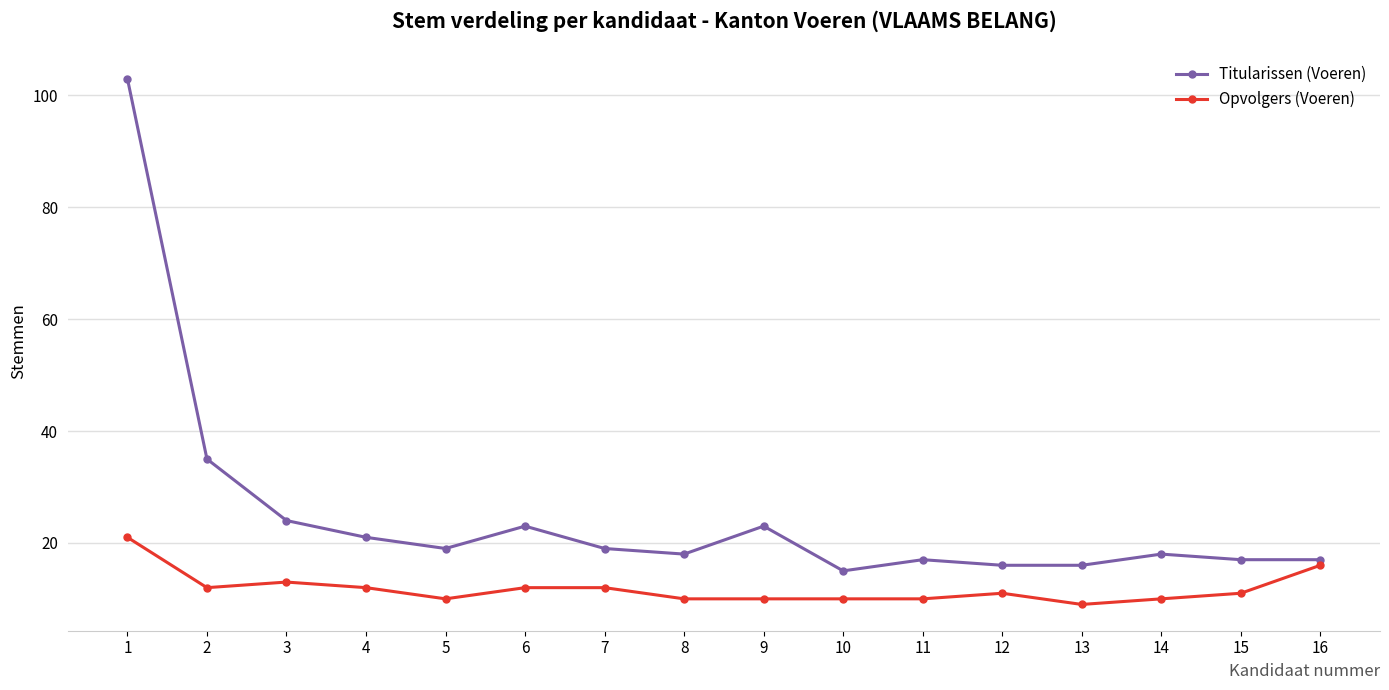

Reading left to right, list all the values displayed in this chart.

Titularissen (Voeren): 1=103	2=35	3=24	4=21	5=19	6=23	7=19	8=18	9=23	10=15	11=17	12=16	13=16	14=18	15=17	16=17
Opvolgers (Voeren): 1=21	2=12	3=13	4=12	5=10	6=12	7=12	8=10	9=10	10=10	11=10	12=11	13=9	14=10	15=11	16=16